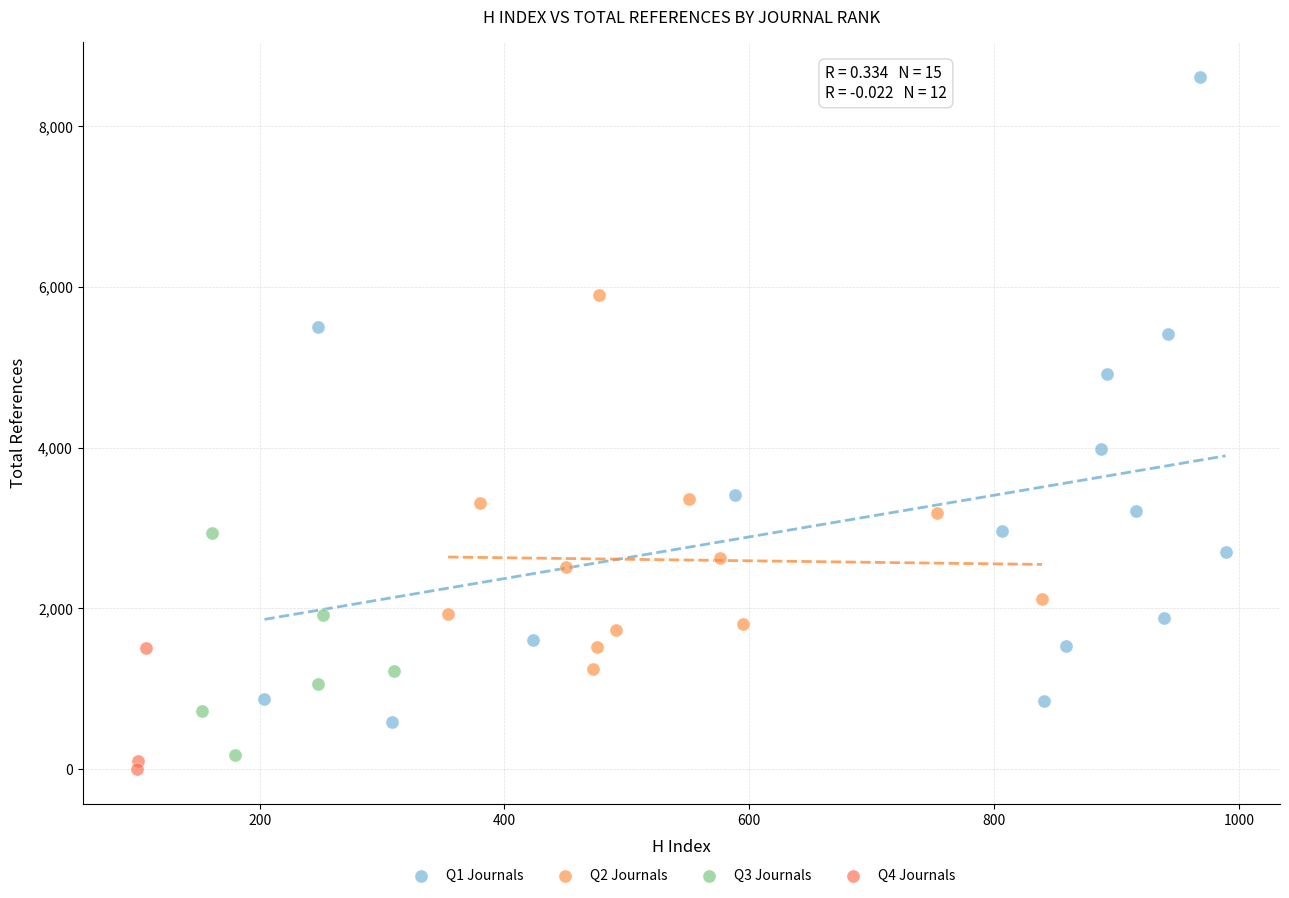

Which series contains the highest Y value?

Q1 Journals